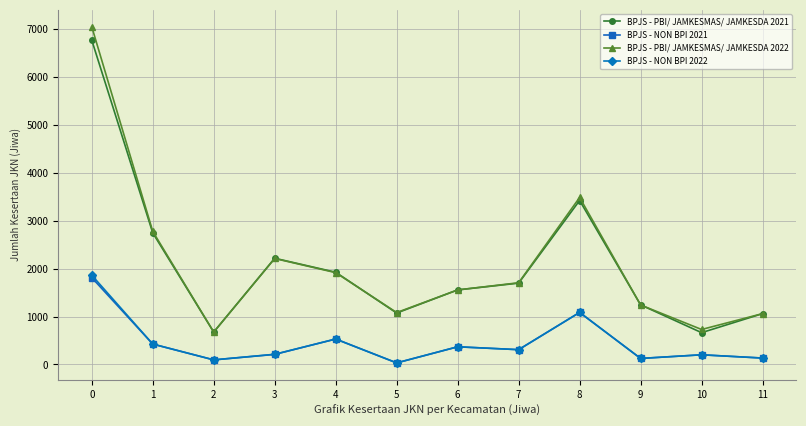

Which series has the largest range (max minus min)?

BPJS - PBI/ JAMKESMAS/ JAMKESDA 2022